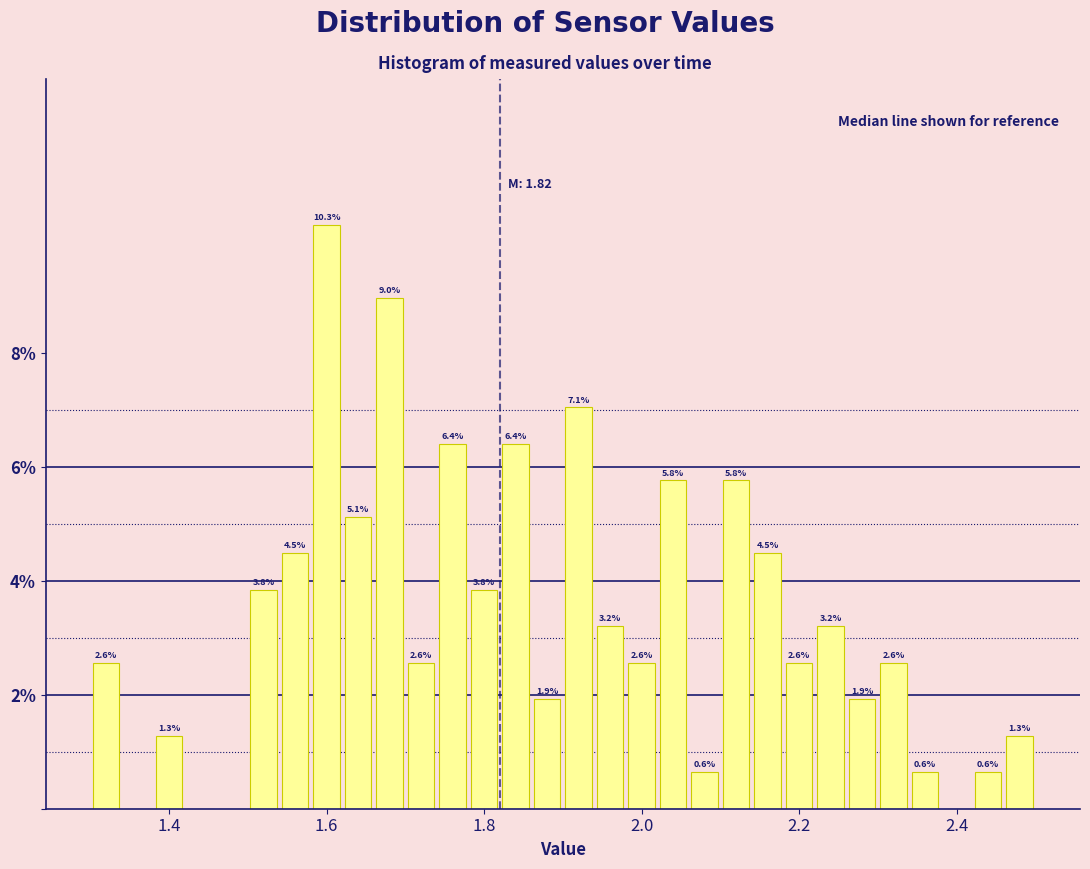

Around what value on the x-axis is the tallest bar? Give the approximate position of its centre, as read against the axis.

1.60